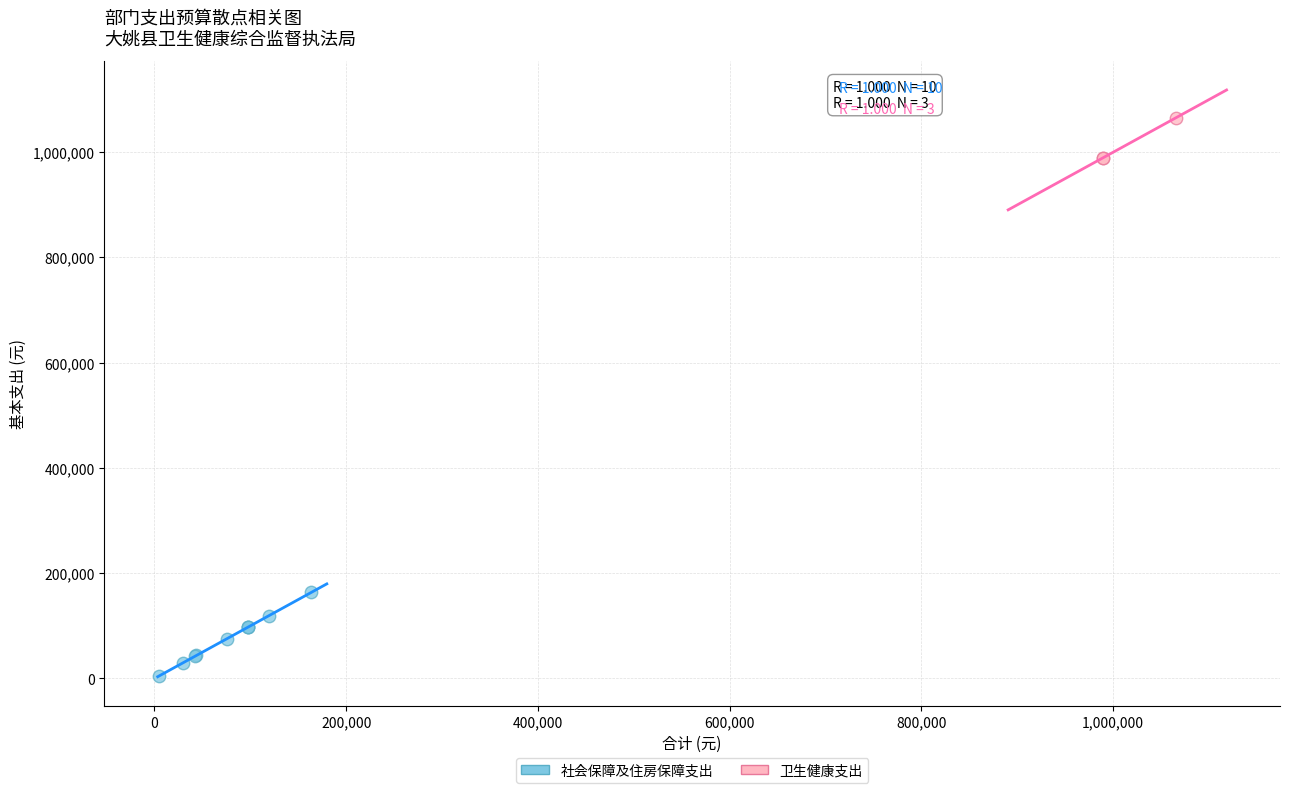

Which series contains the highest Y value?

卫生健康支出